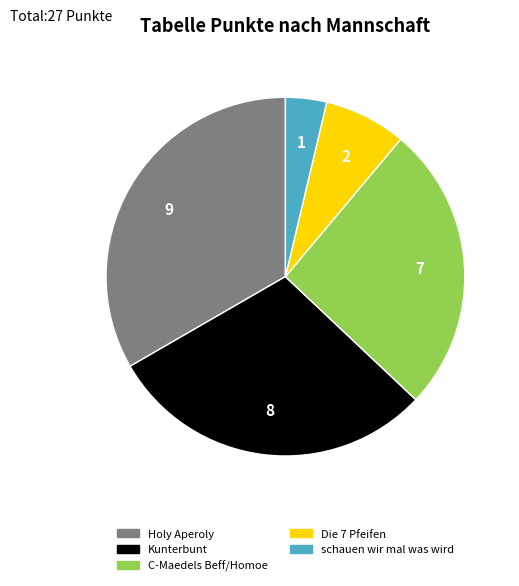

Which slice is the largest?

Holy Aperoly